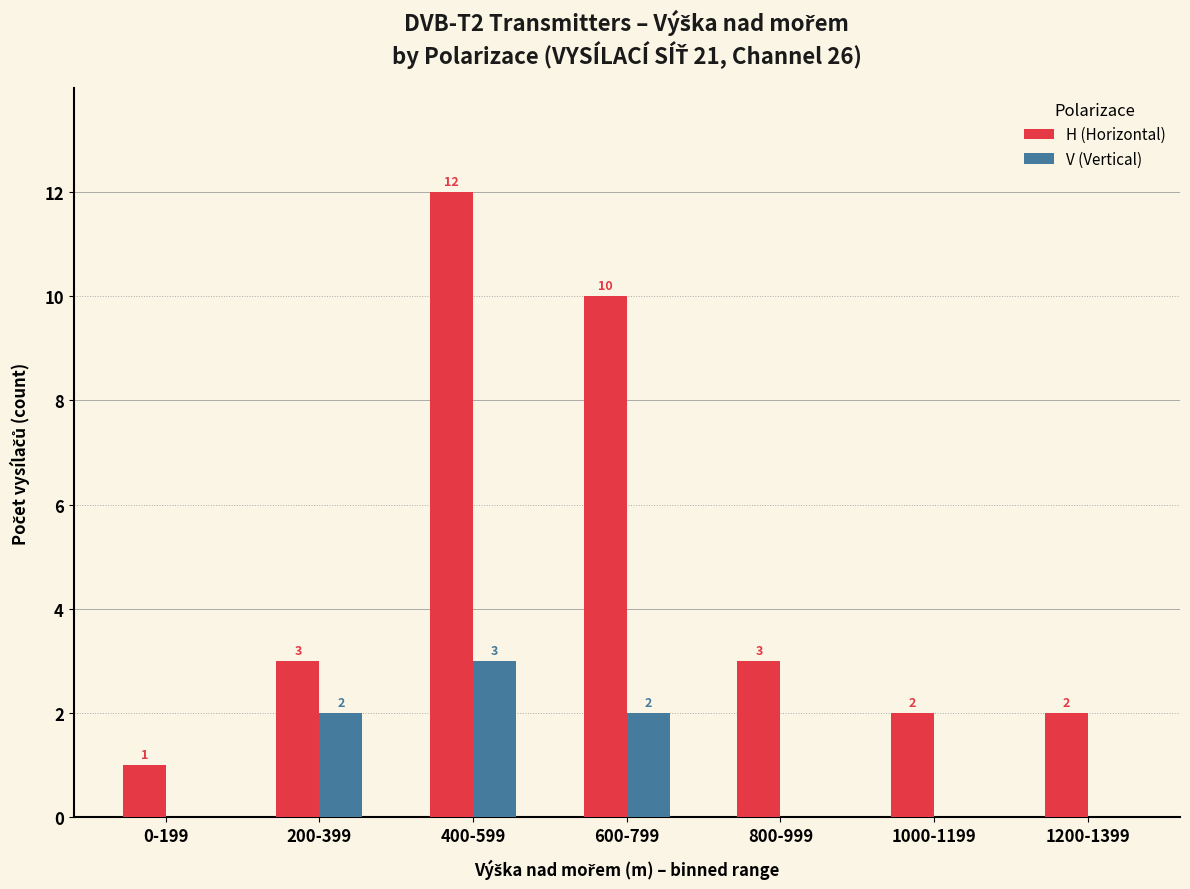

What is the sum of all V (Vertical) values?

7